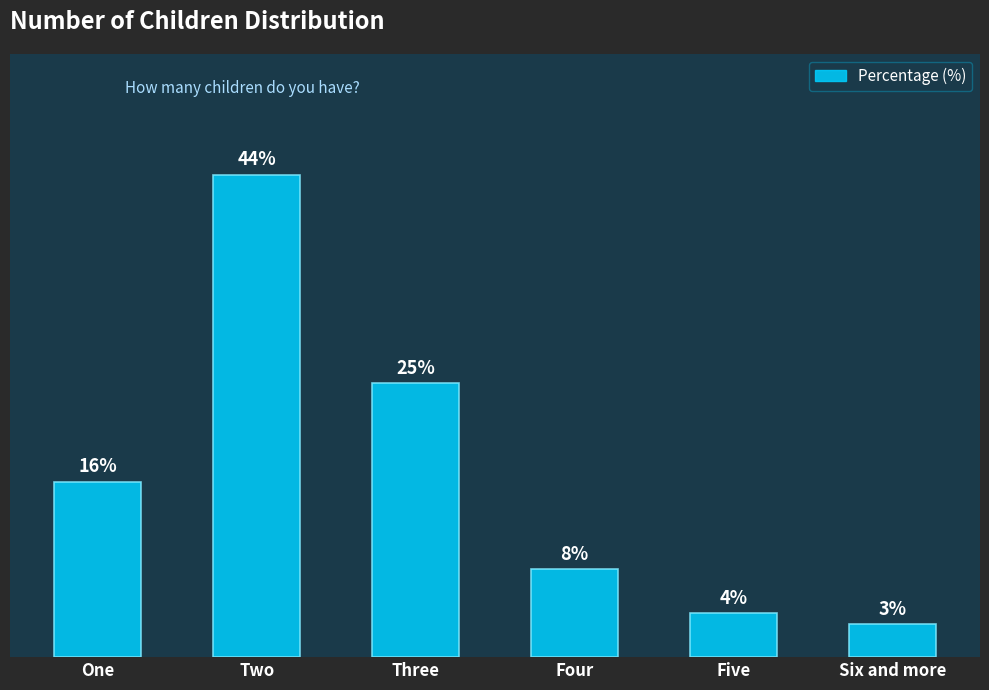

Between Five and Six and more, which is larger?

Five